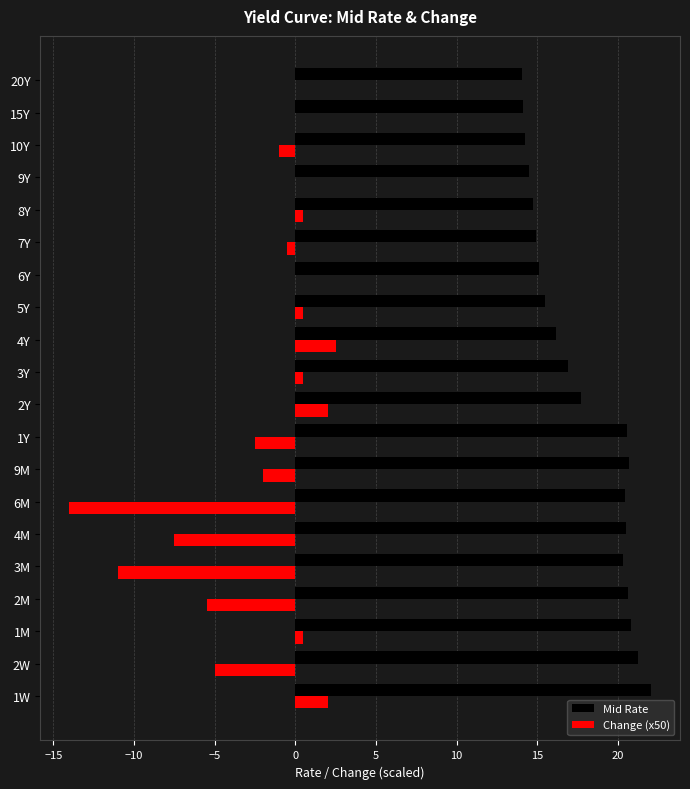

What is the sum of all Change (x50) values?

-40.5